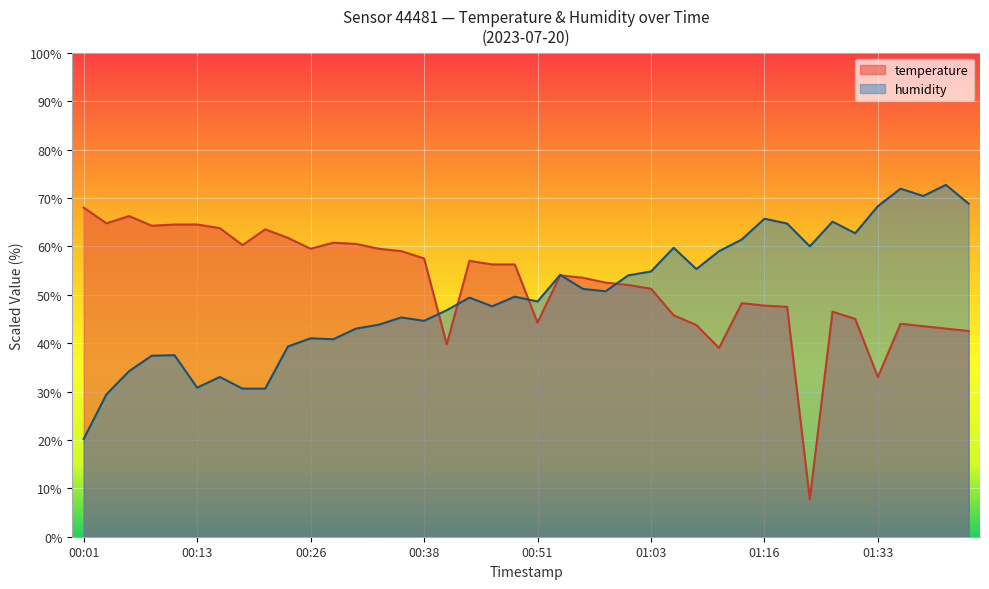

List the series in order of their overall mean, lowest first.

humidity, temperature